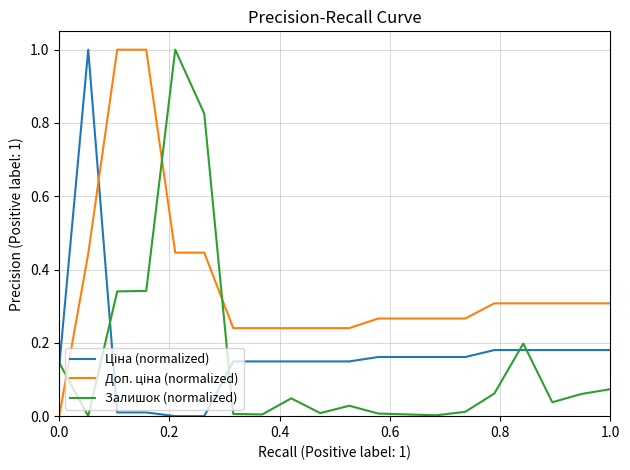

What is the maximum value for Залишок (normalized)?

1.0